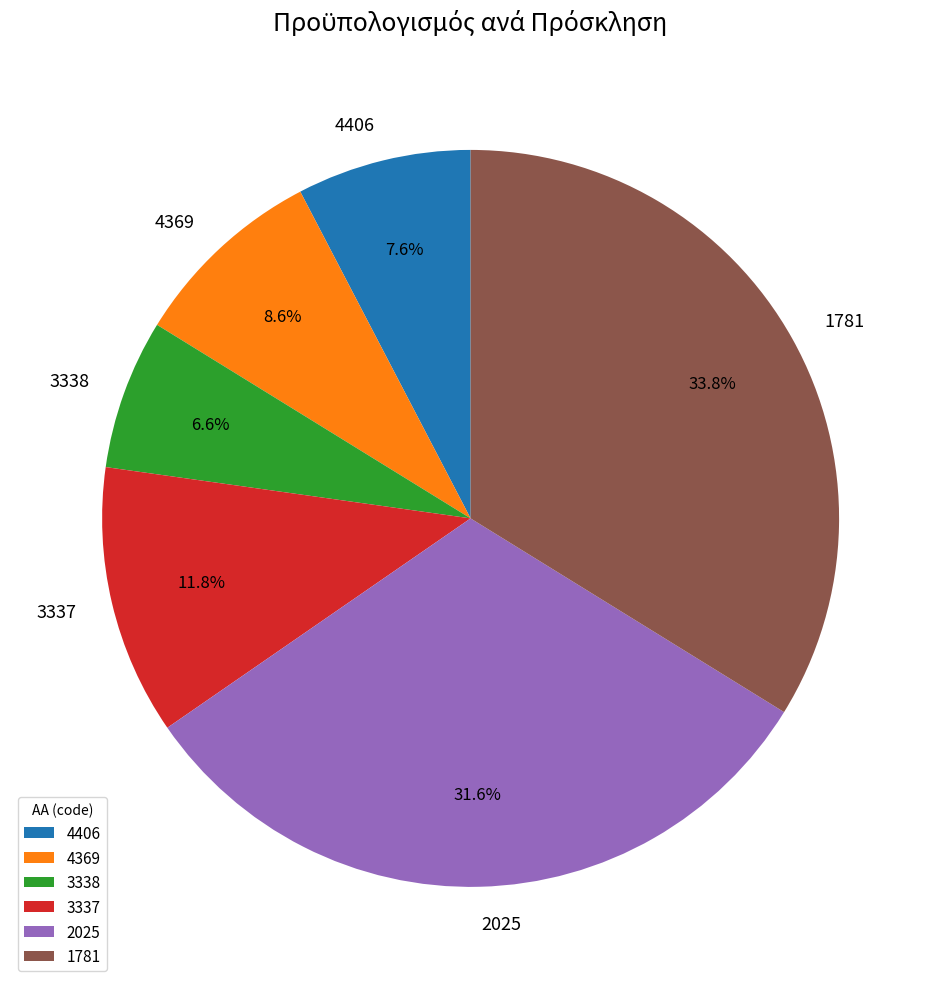

To the nearest percent, what is the difference between the 4406 and 3338 slice percentages?

1%